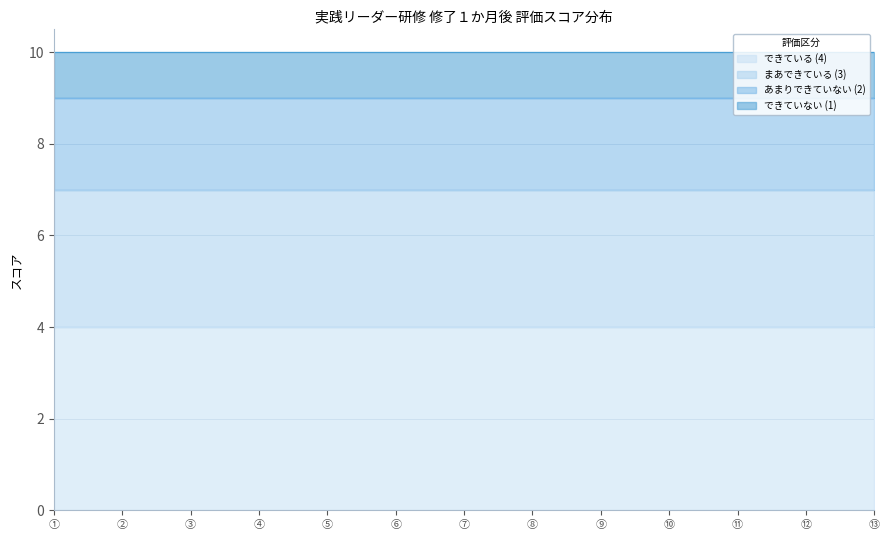

What is the label of the 7th point from the right?

⑦